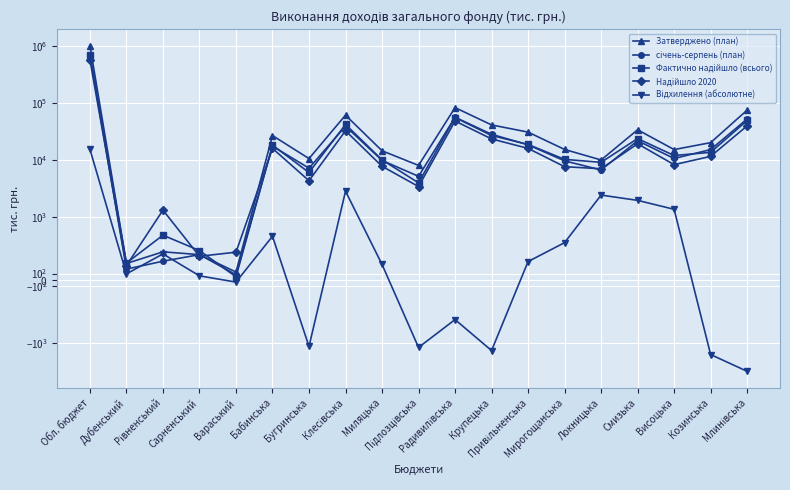

At which category does Затверджено (план) reach its first local valley?

Дубенський